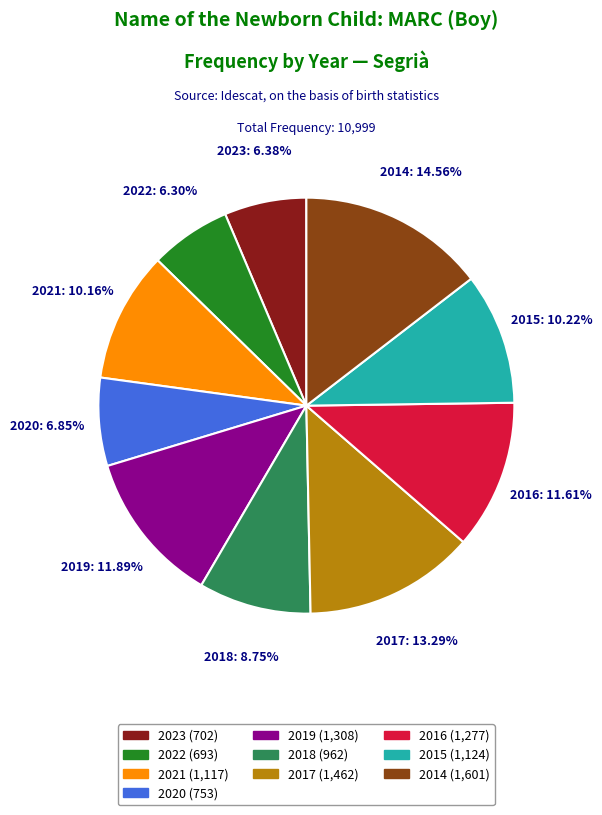

To the nearest percent, what is the difference between the 2014 and 2022 slice percentages?

8%